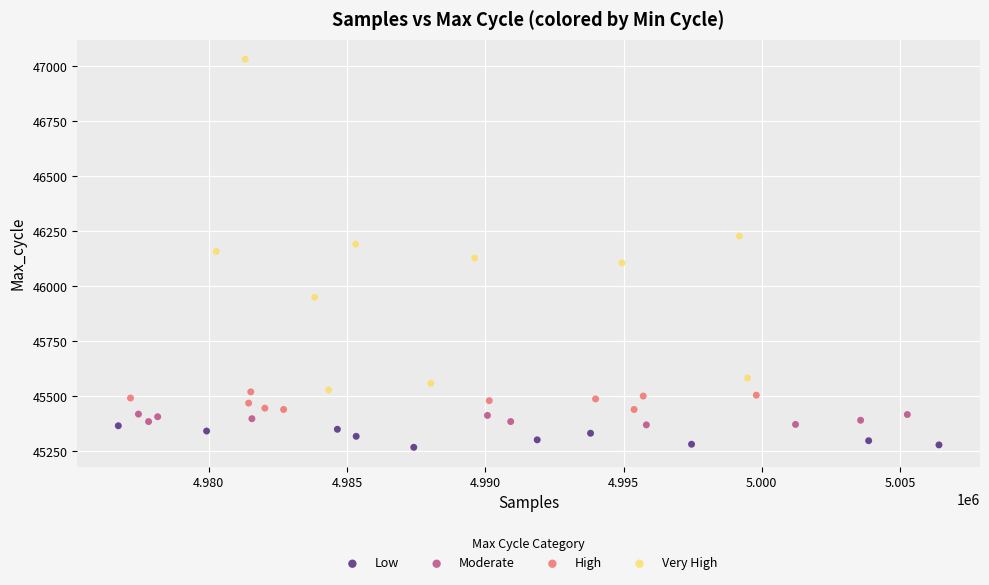

Which series has the widest spread of Y values?

Very High